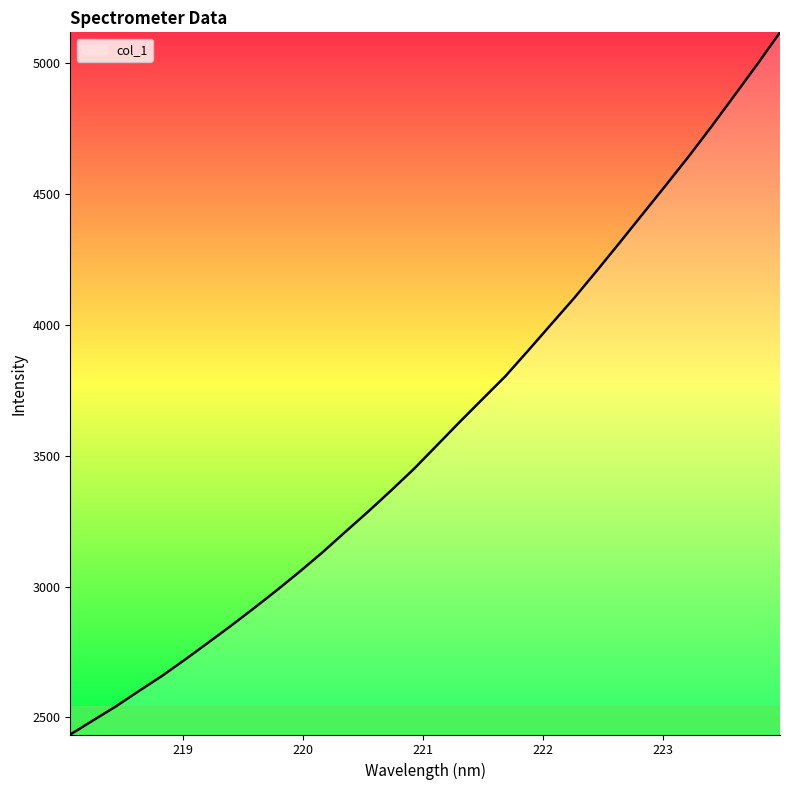

What is the greatest value displayed?

5116.3